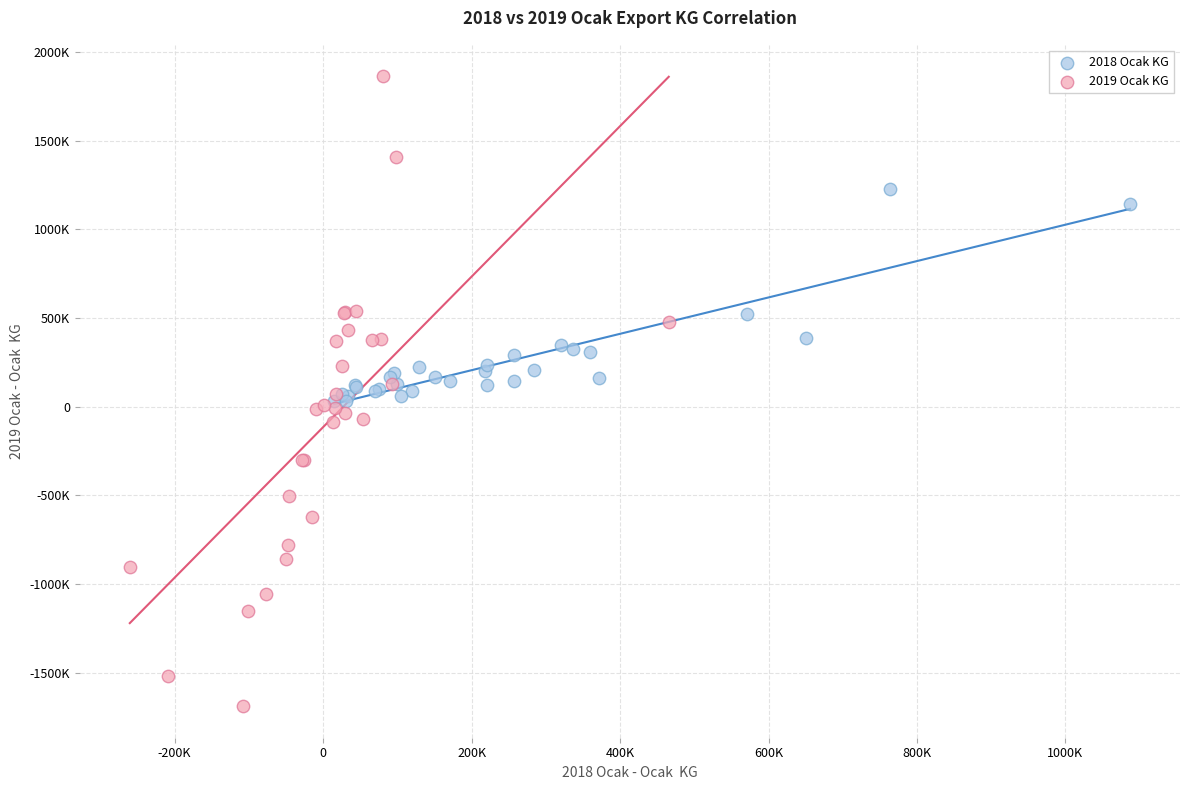

Which series has the largest Y range (max minus min)?

2019 Ocak KG